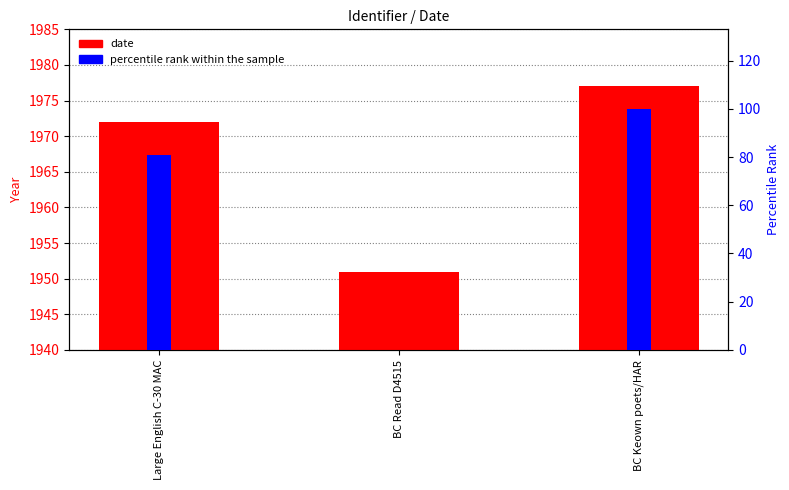

What is the difference between the date values at Large English C-30 MAC and BC Read D4515?

21